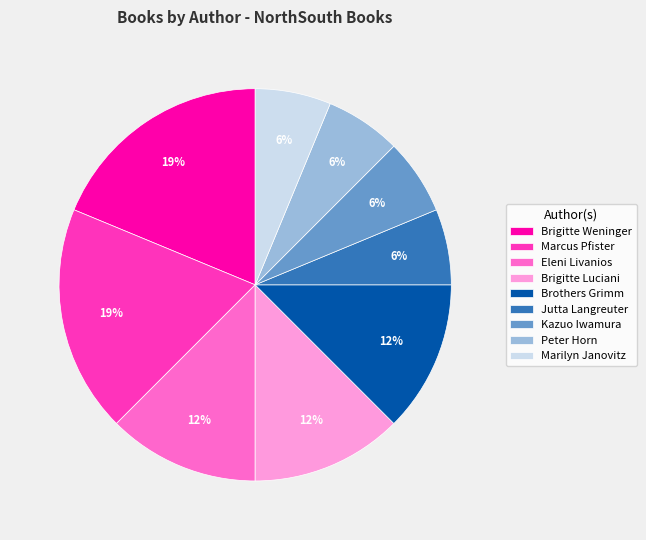

Is there a majority slice in this chart?

No